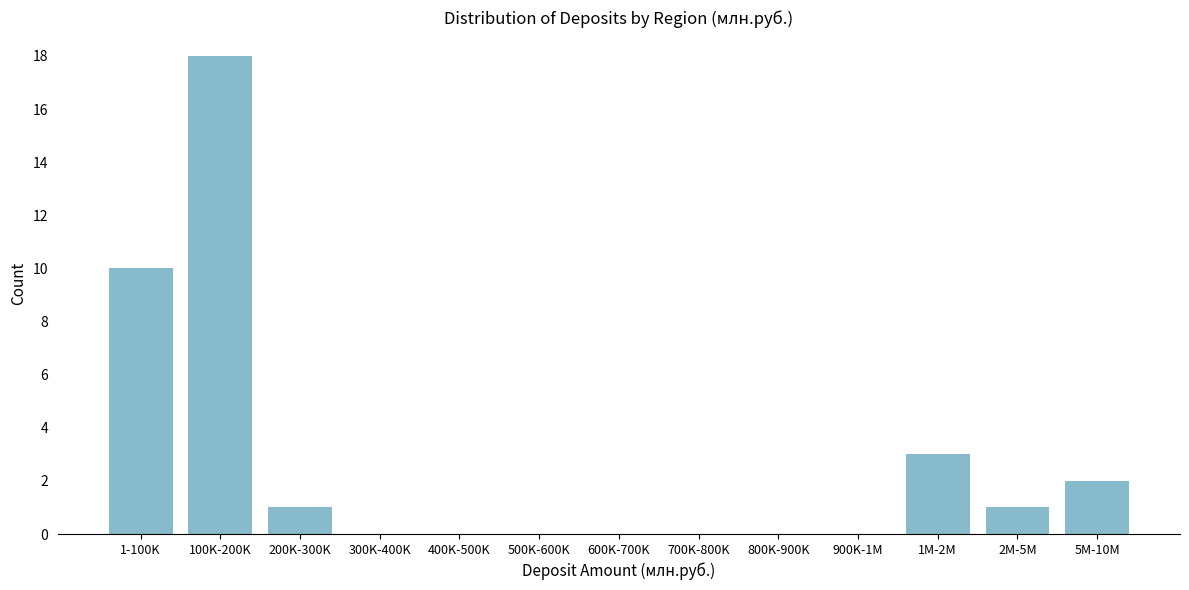

Reading left to right, list all the values displayed in this chart.

1-100K=10	100K-200K=18	200K-300K=1	300K-400K=0	400K-500K=0	500K-600K=0	600K-700K=0	700K-800K=0	800K-900K=0	900K-1M=0	1M-2M=3	2M-5M=1	5M-10M=2